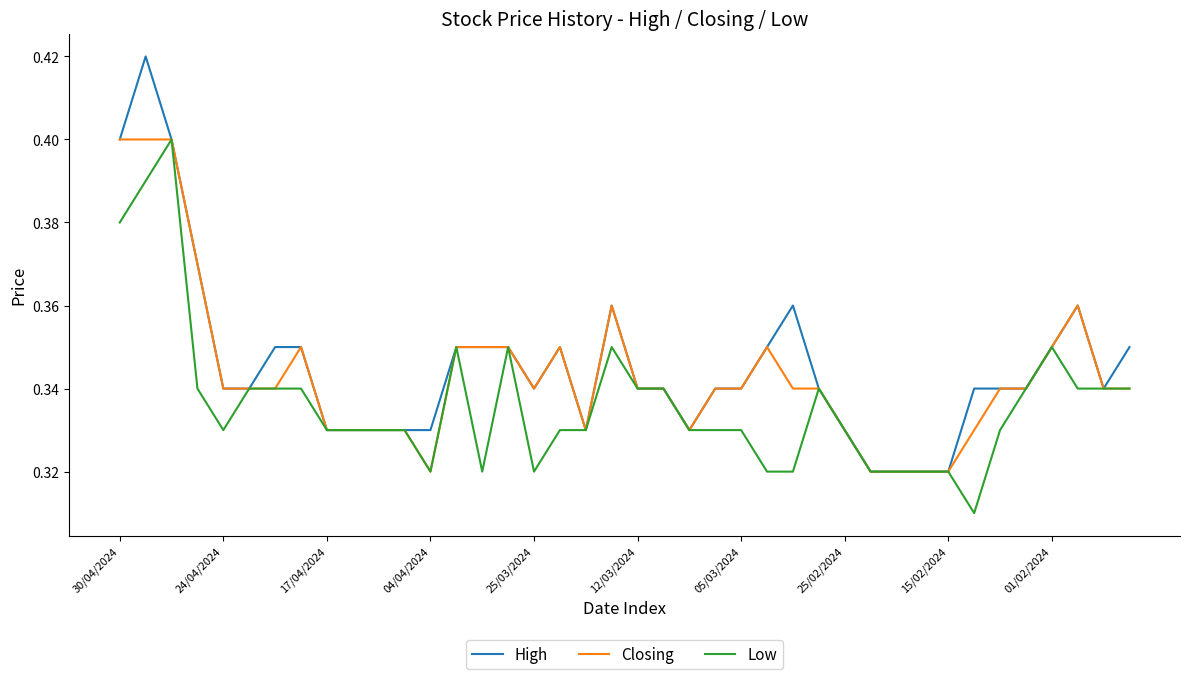

Does the chart have visible grid lines?

No